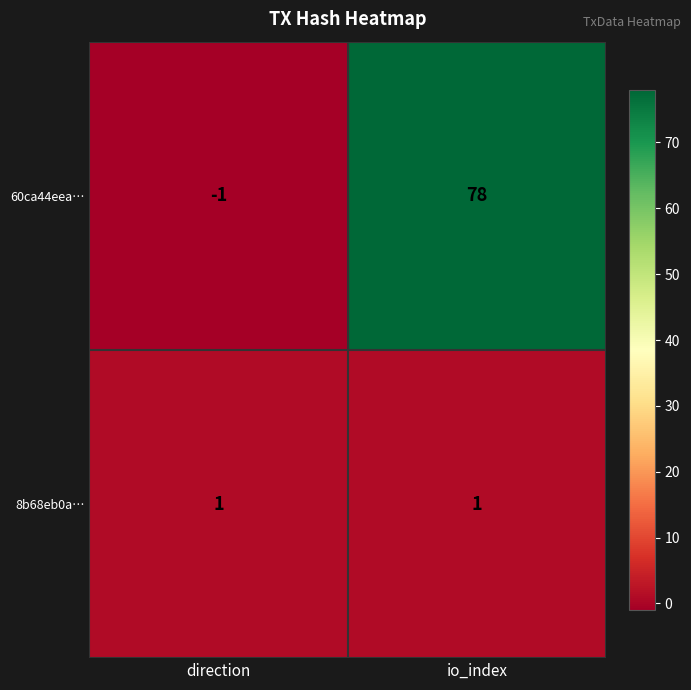

Between direction and io_index, which series saw the biggest shift?

60ca44eea…